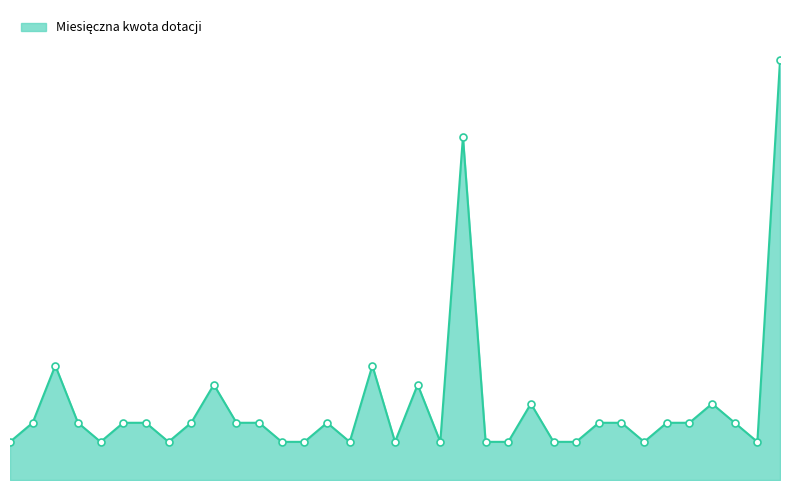

Does the chart have visible grid lines?

No